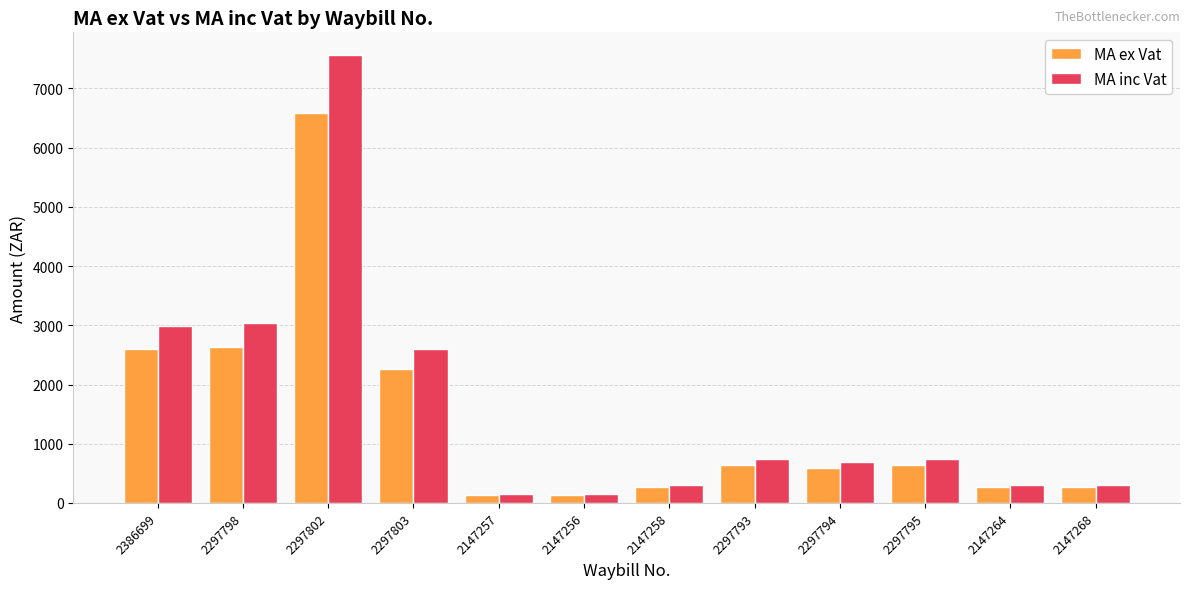

At which category is the sum across all series the highest?

2297802